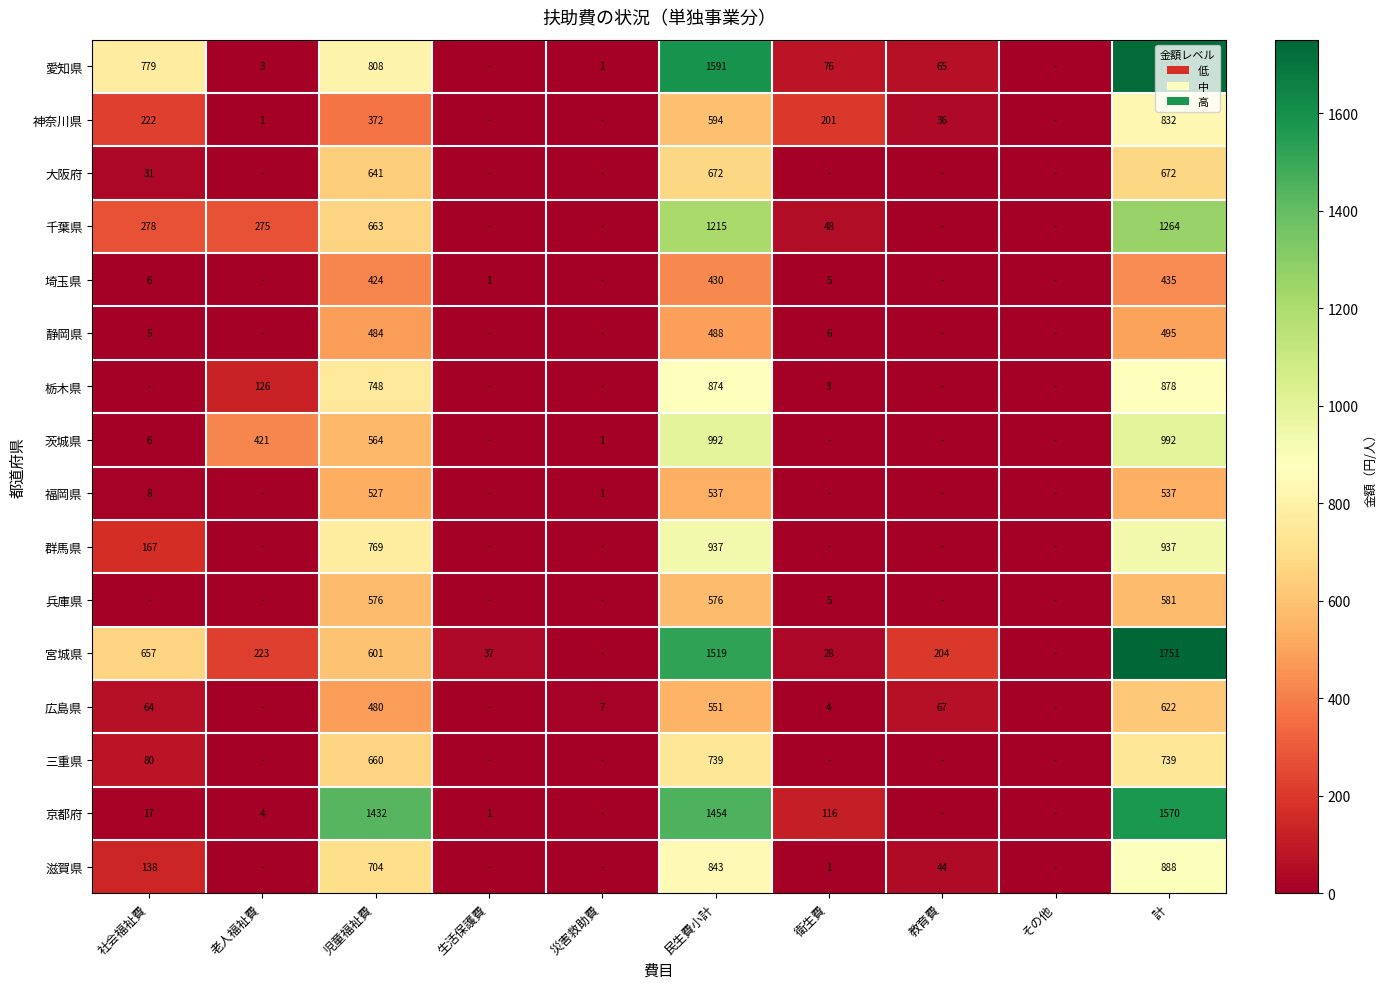

The value of 栃木県 at 計 is 878. True or false?

True